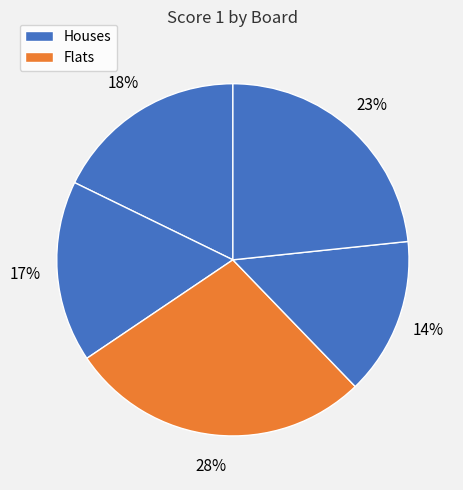

Count the number of slices in the pie.

5